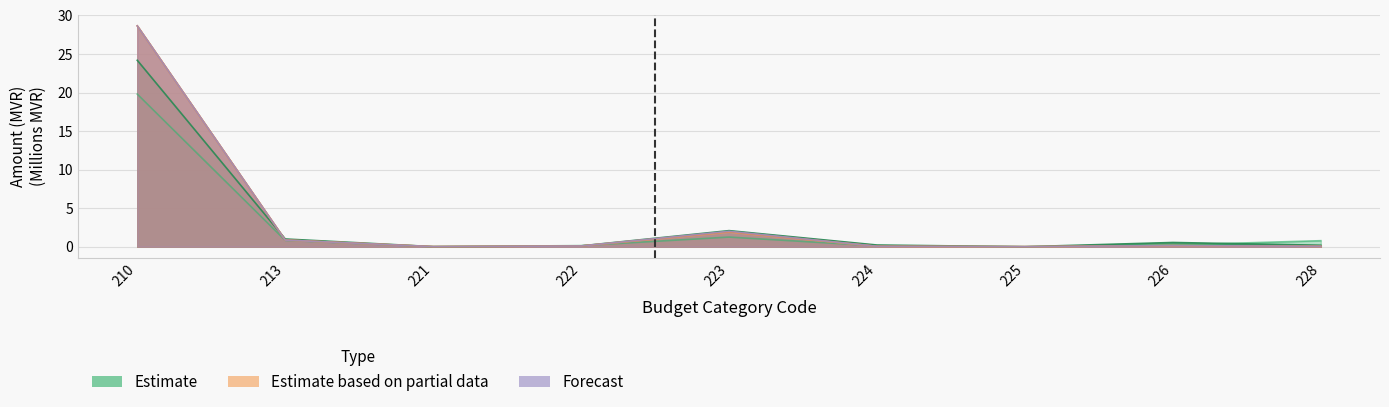

What is the difference between the second highest and minimum values in the Estimate (2020) series?

1.3